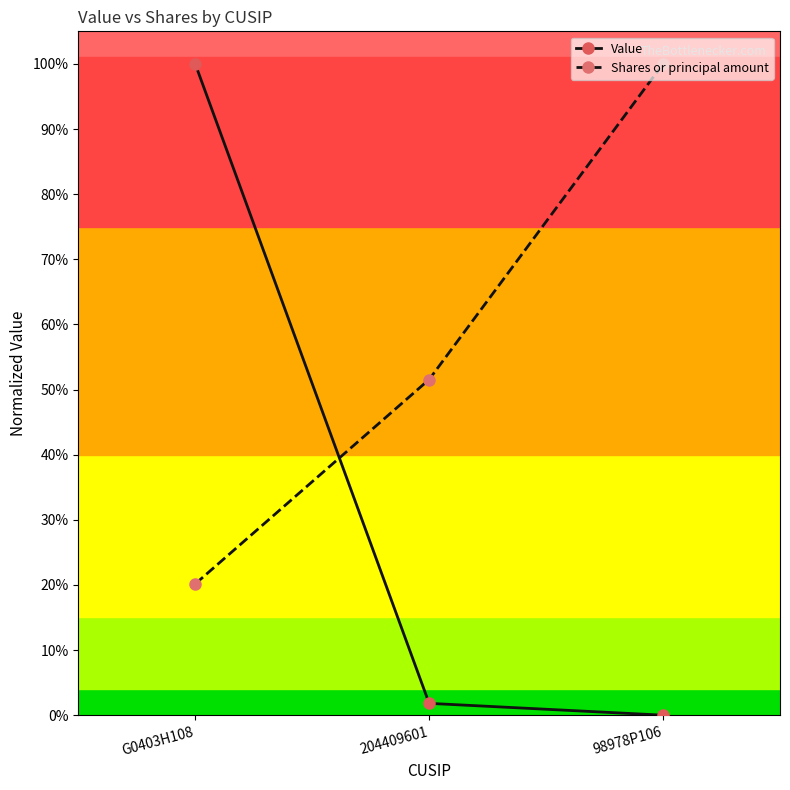

Reading left to right, list all the values displayed in this chart.

Value: 1.0	0.0	0.0
Shares or principal amount: 0.2	0.5	1.0